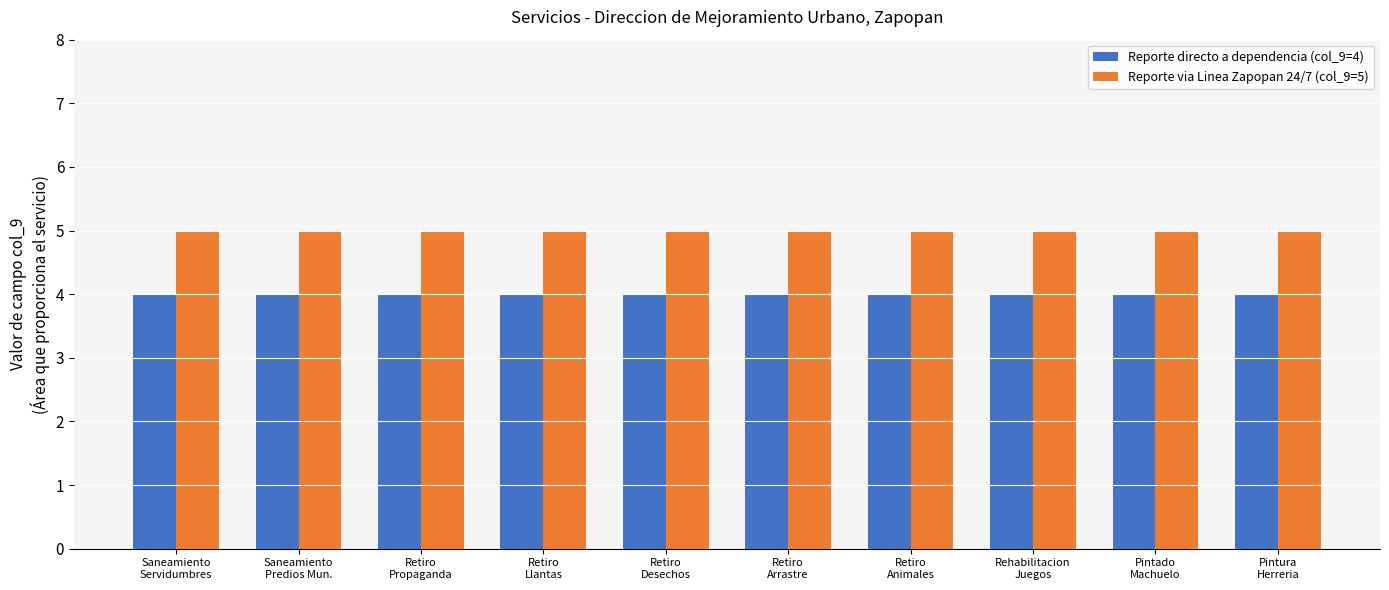

How many distinct data groups are displayed?

2